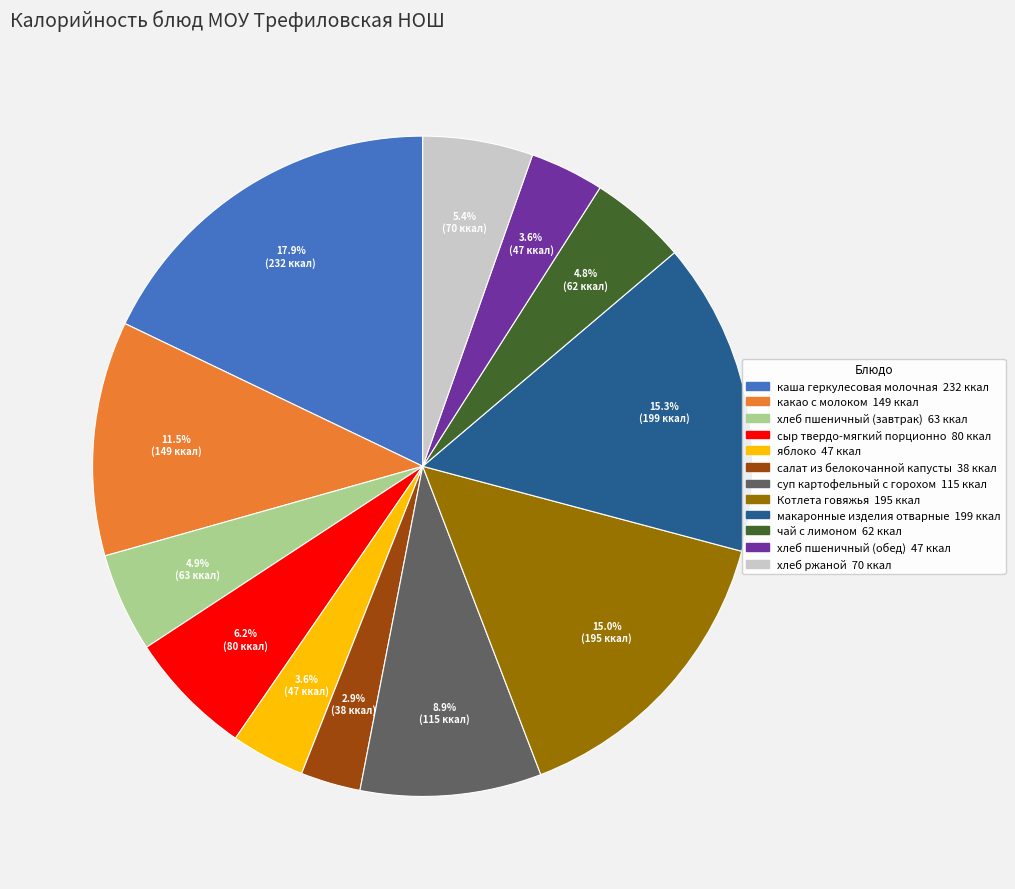

To the nearest percent, what percentage of the pie is чай с лимоном?

5%